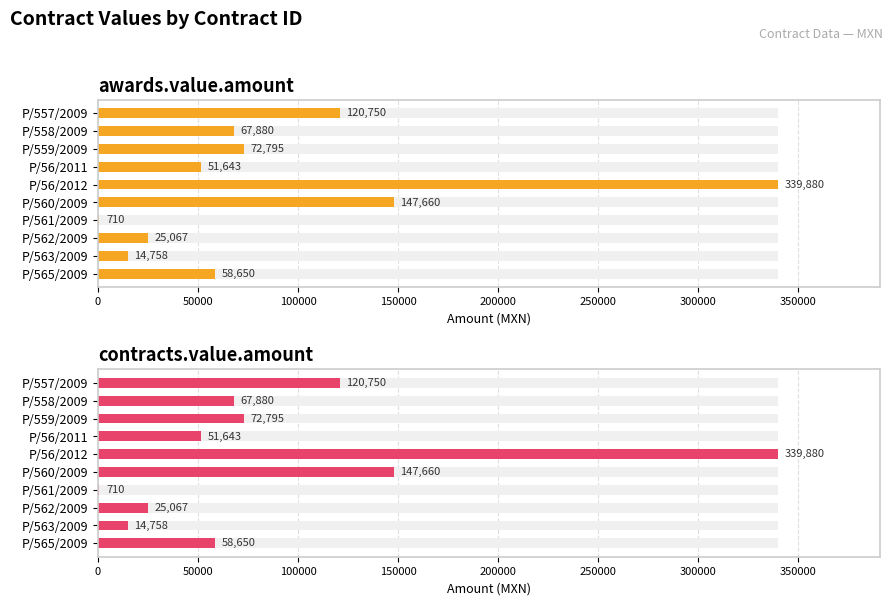

Reading right to left, what are all the values shown in this chart?

awards.value.amount: 58650	14758	25067	710	147660	339880	51643	72795	67880	120750
contracts.value.amount: 58650	14758	25067	710	147660	339880	51643	72795	67880	120750